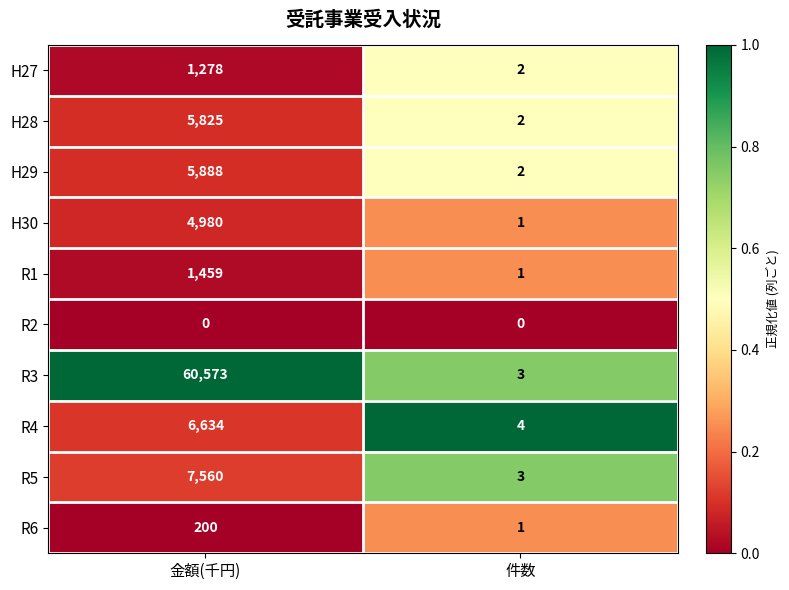

The H27 series shows 1278 at 金額(千円). True or false?

True